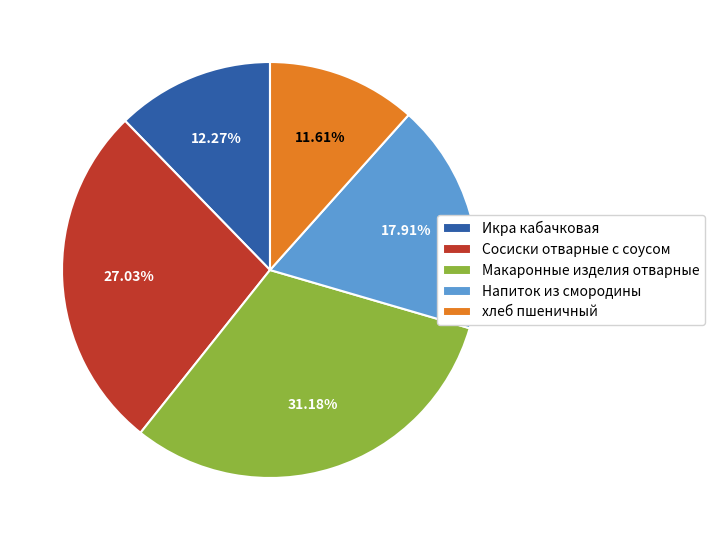

Which has a higher value, Сосиски отварные с соусом or Макаронные изделия отварные?

Макаронные изделия отварные